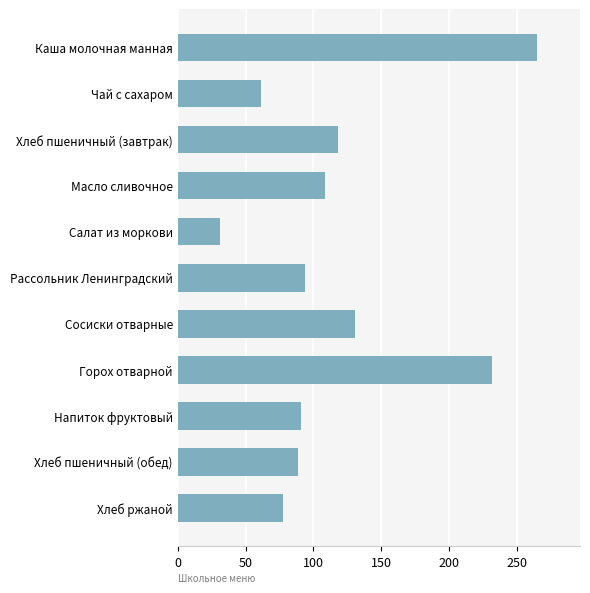

What is the minimum value shown in the chart?

31.0